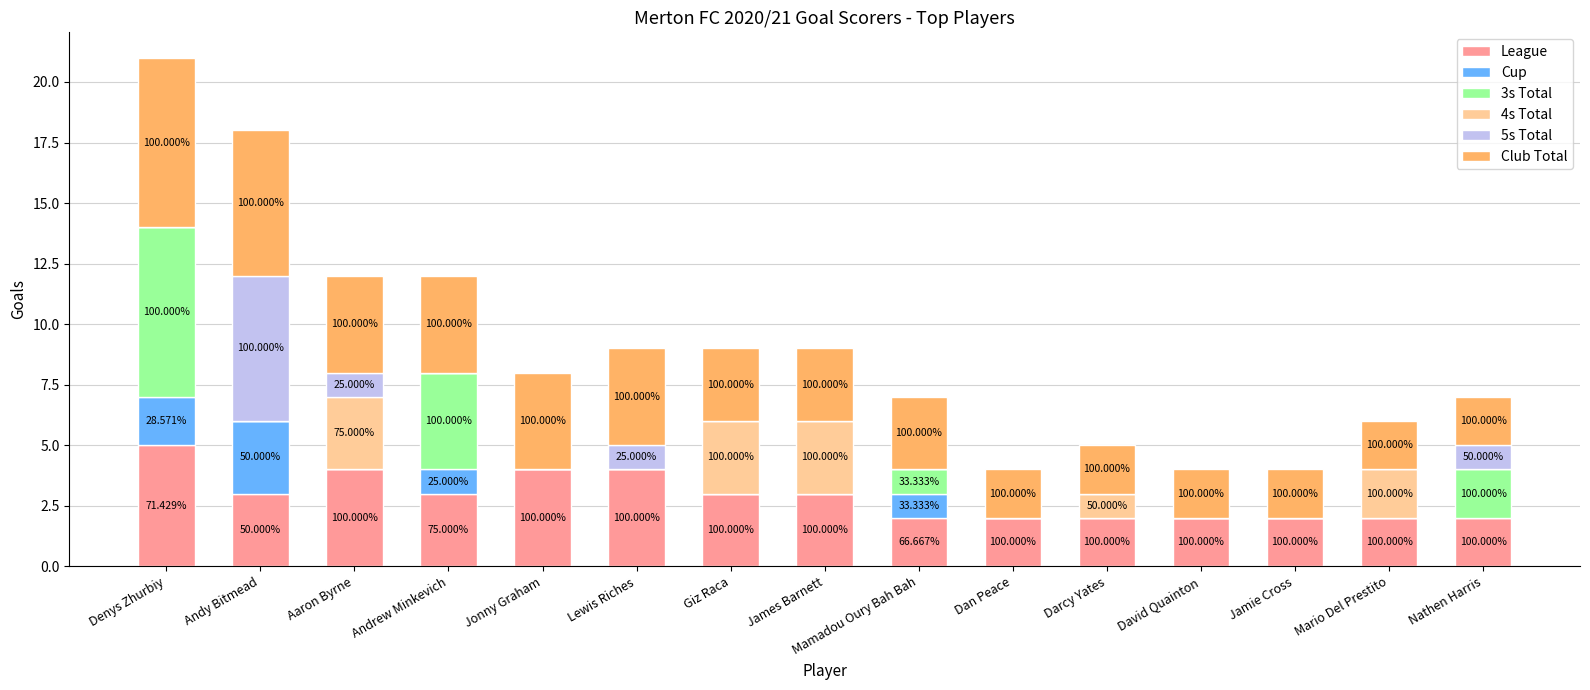

Are the bars horizontal?

No